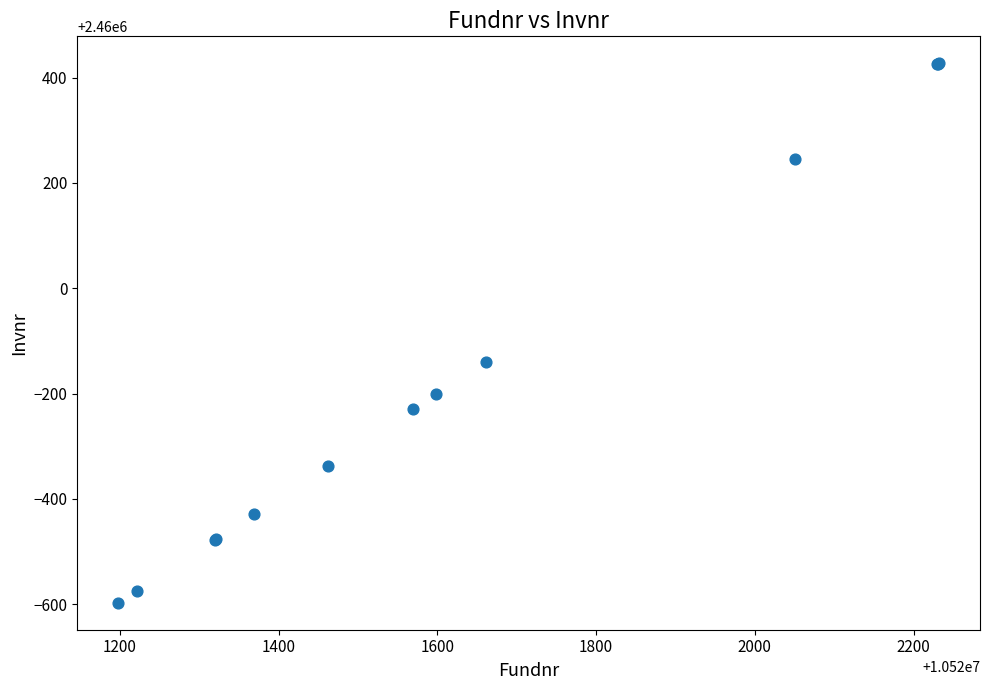

What Y value in the scatter plot is closest to 2459915?

2459860